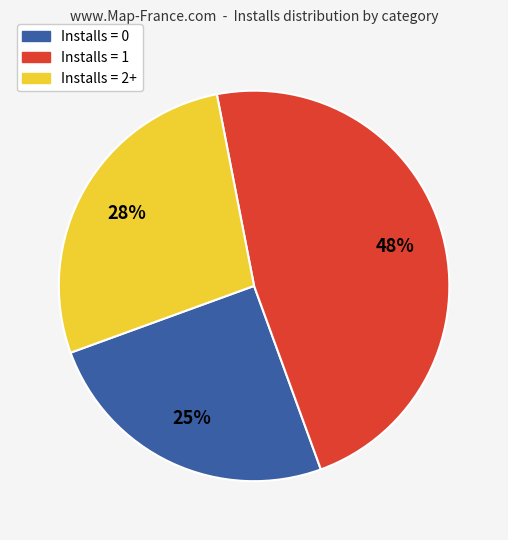

Is the sum of Installs = 1 and Installs = 0 greater than half?

Yes